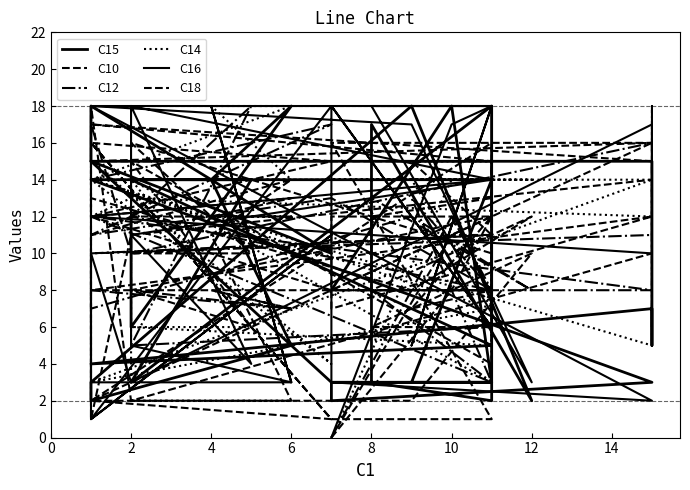

At which category does C10 reach its first local peak?

2